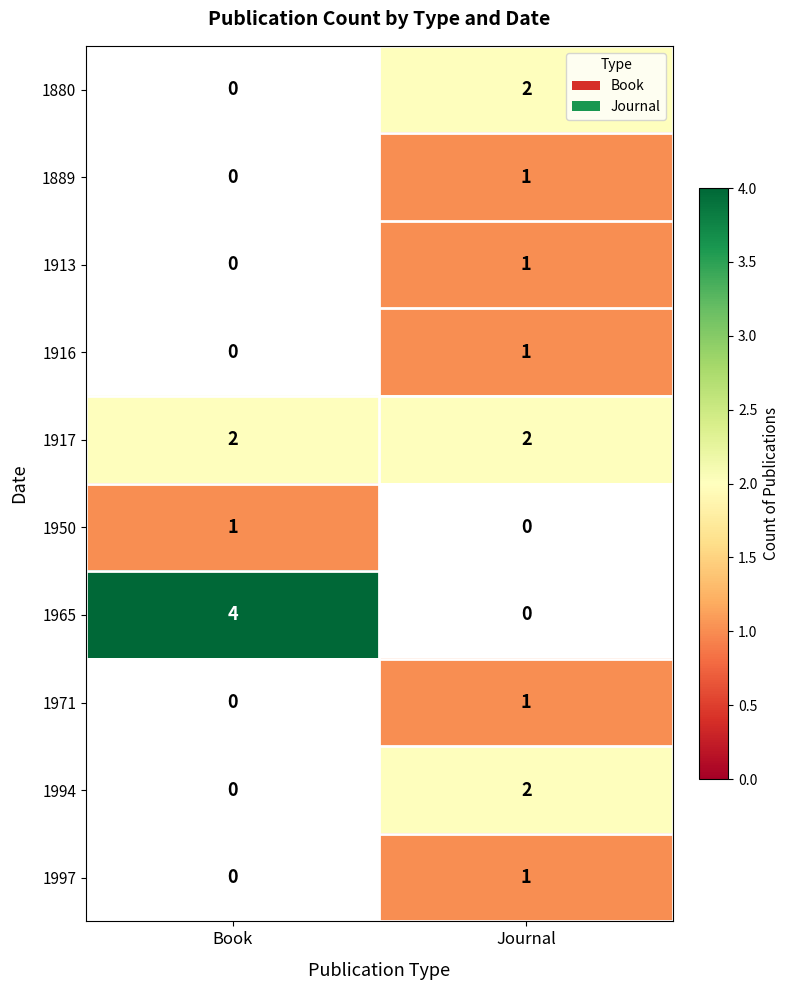

True or false: 1916 has a value of 1 at Journal.

True